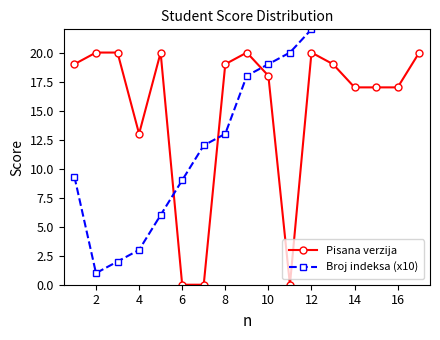

How many lines are shown in the chart?

2